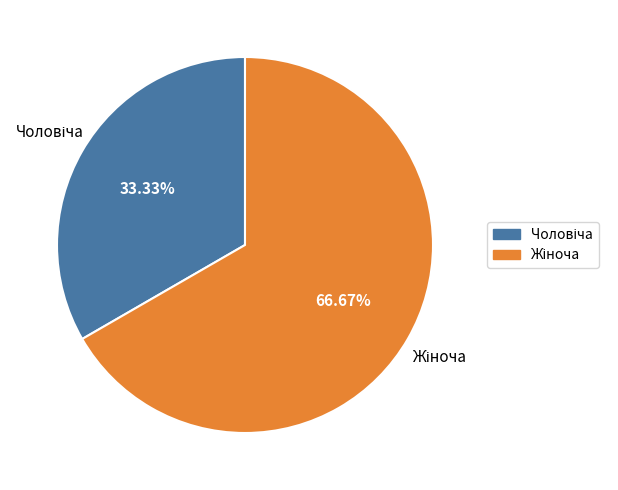

How many slices are in this pie chart?

2